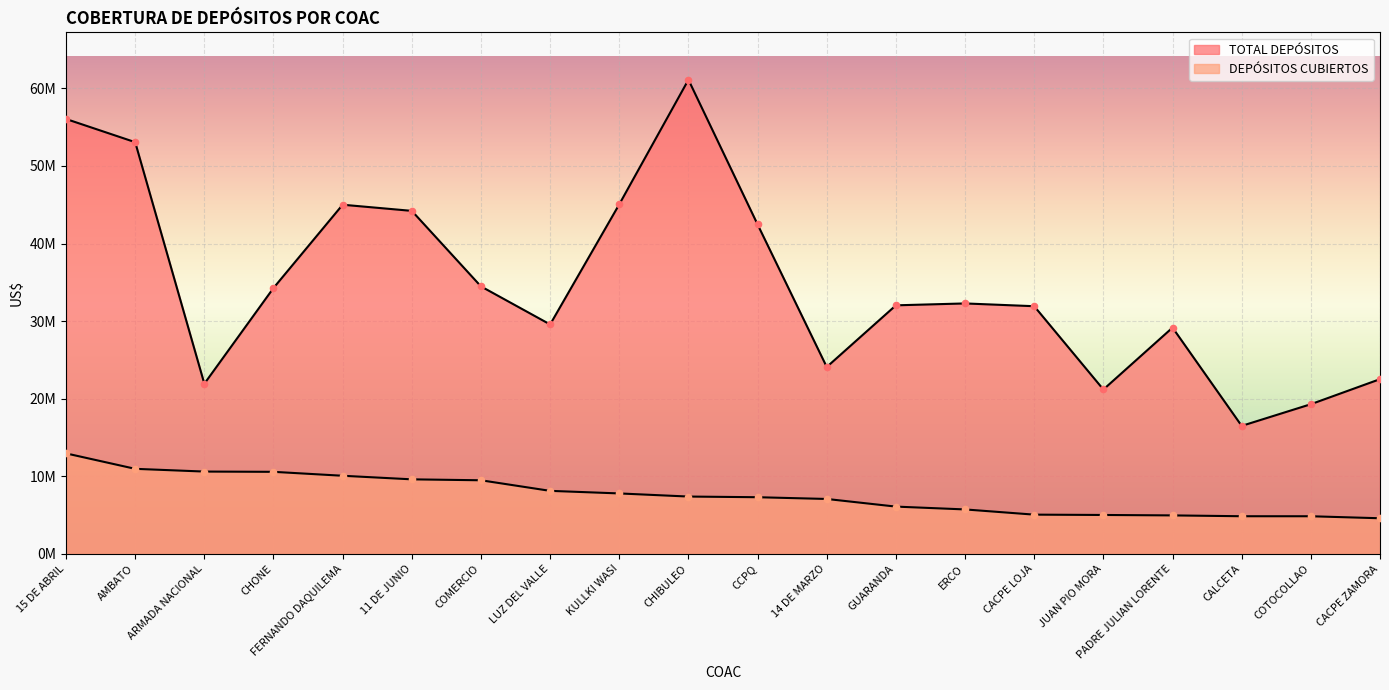

At which category is the sum across all series the highest?

15 DE ABRIL